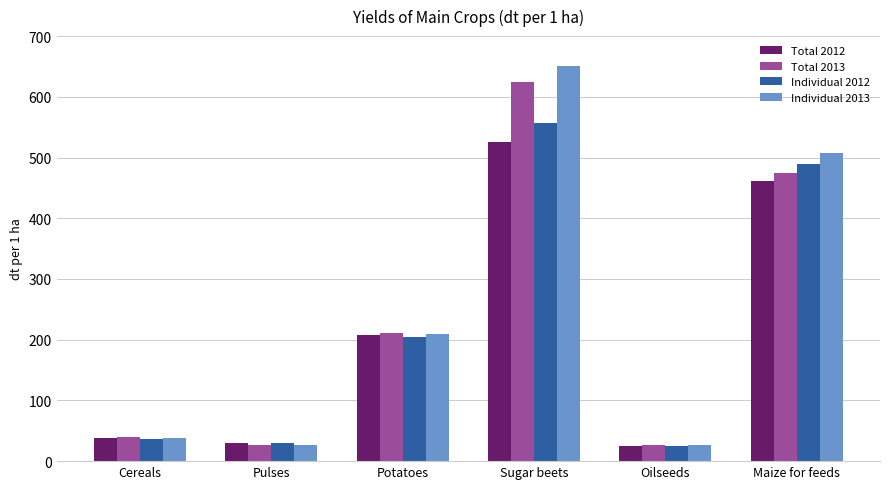

What is the total value across all series at Pulses?

110.6